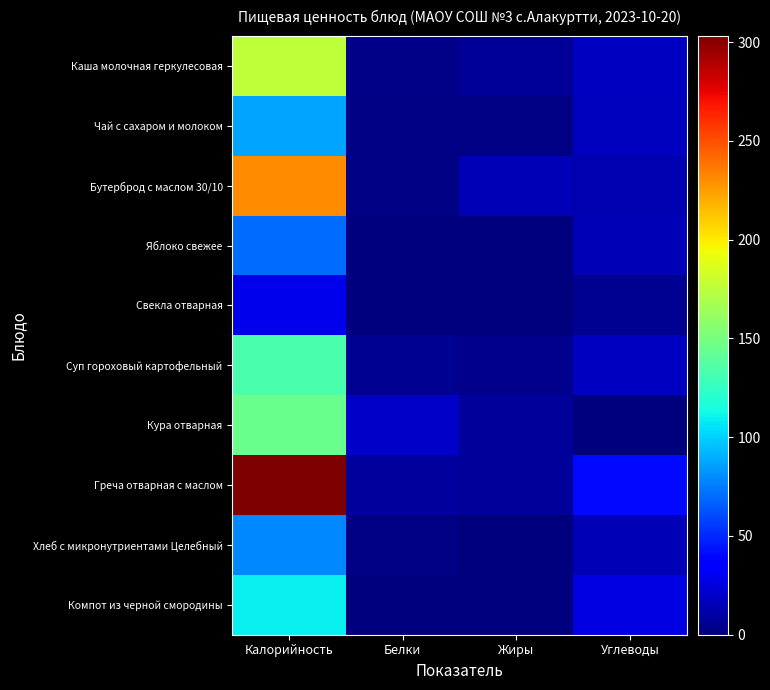

At Жиры, list the series in order from largest to smallest.

Бутерброд с маслом 30/10, Греча отварная с маслом, Кура отварная, Каша молочная геркулесовая, Суп гороховый картофельный, Чай с сахаром и молоком, Хлеб с микронутриентами Целебный, Компот из черной смородины, Яблоко свежее, Свекла отварная